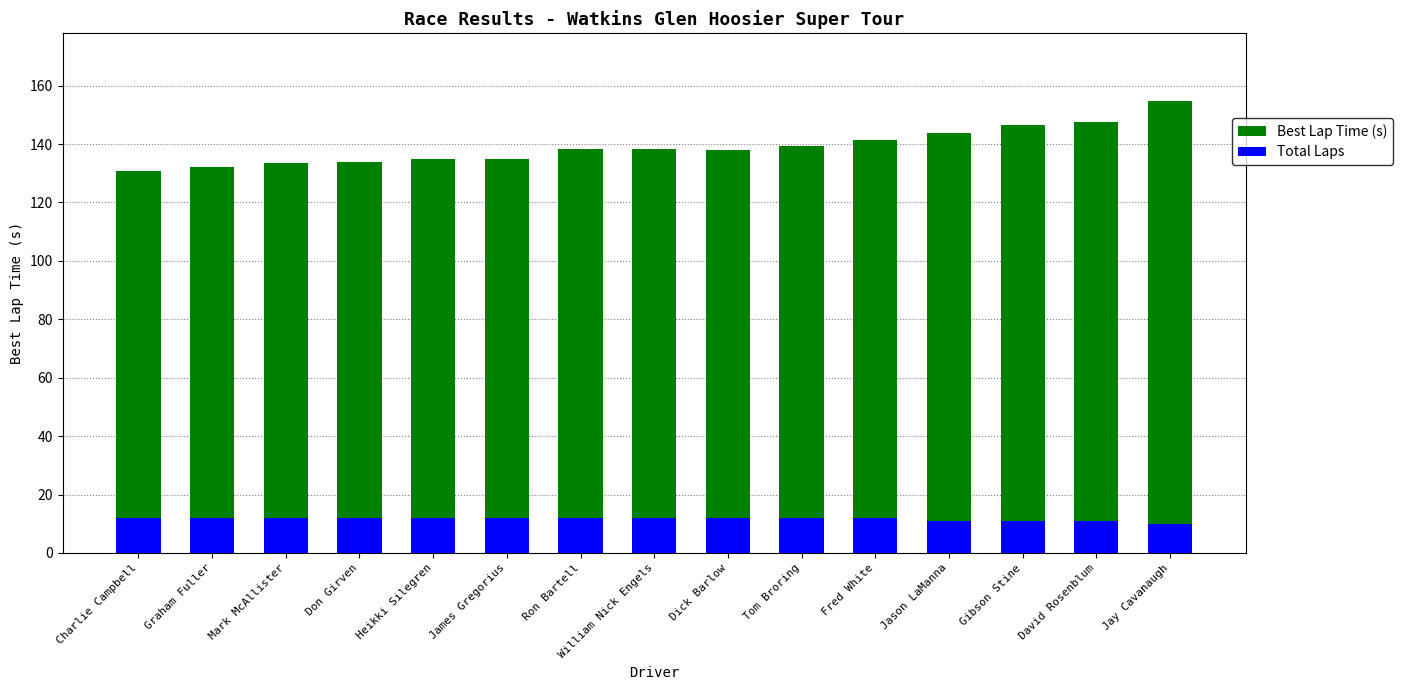

What is the label of the 10th bar from the right?

James Gregorius